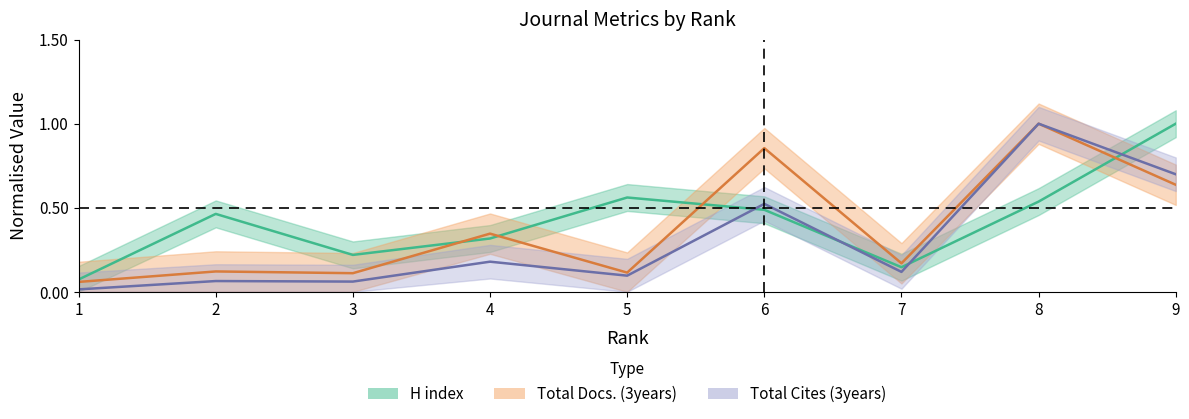

Read the Total Docs. (3years) value at 8.

1.0